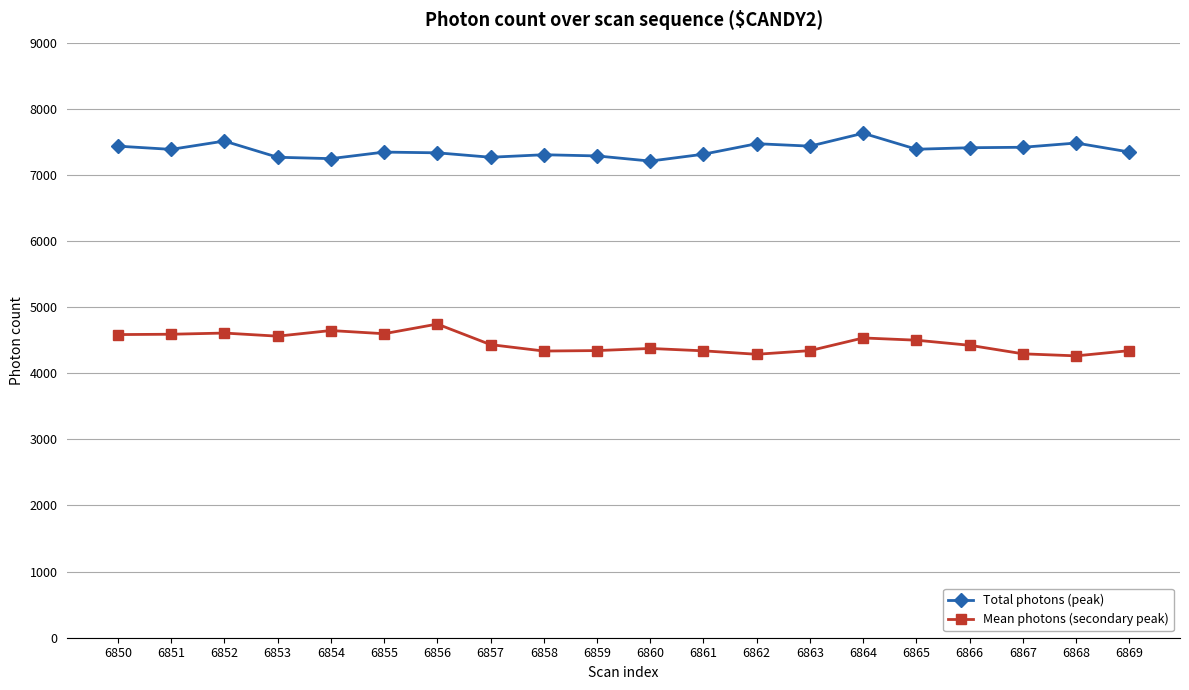

What is the difference between the maximum and minimum values in the Total photons (peak) series?

421